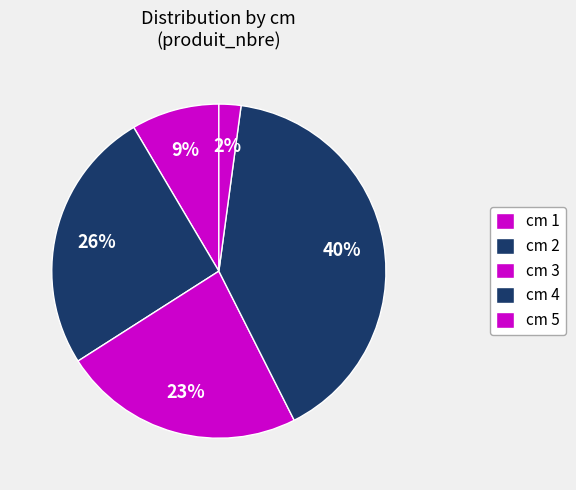

What is the largest slice in the pie chart?

cm 4